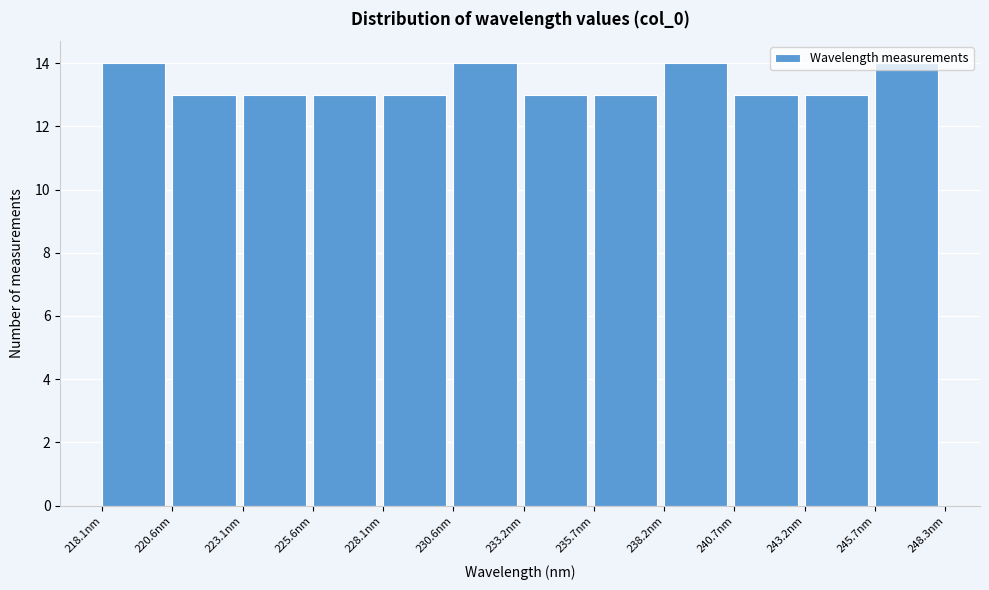

Reading left to right, list every bar in this chart as the range it spans on the x-axis followed by its height. Neither the bar edges nor the heights are printed on the chart, so give them approximately, as read against the axes.

218.0 to 220.5: 14
220.5 to 223.0: 13
223.0 to 225.5: 13
225.5 to 228.0: 13
228.0 to 230.5: 13
230.5 to 233.0: 14
233.0 to 235.5: 13
235.5 to 238.0: 13
238.0 to 240.5: 14
240.5 to 243.0: 13
243.0 to 245.5: 13
245.5 to 248.5: 14